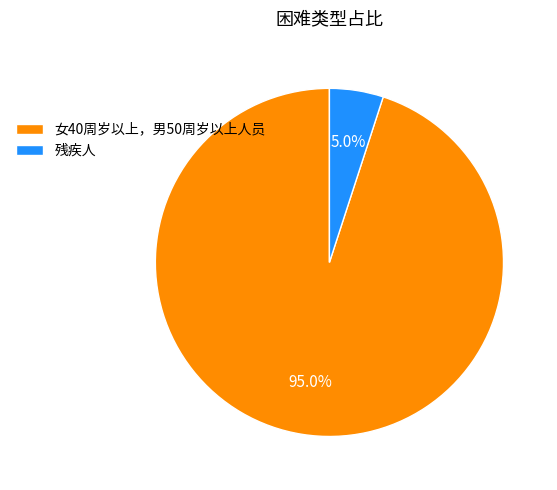

What percentage do 残疾人 and 女40周岁以上，男50周岁以上人员 together represent?

100.0%